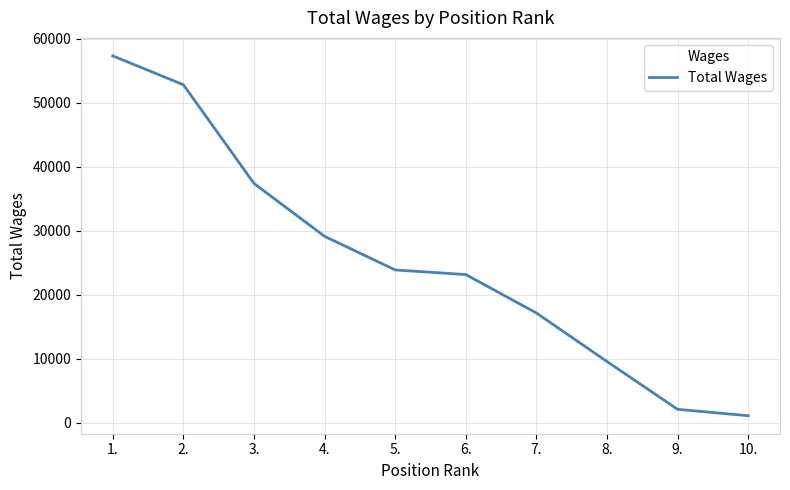

Where does the data first go above 23873?

1.